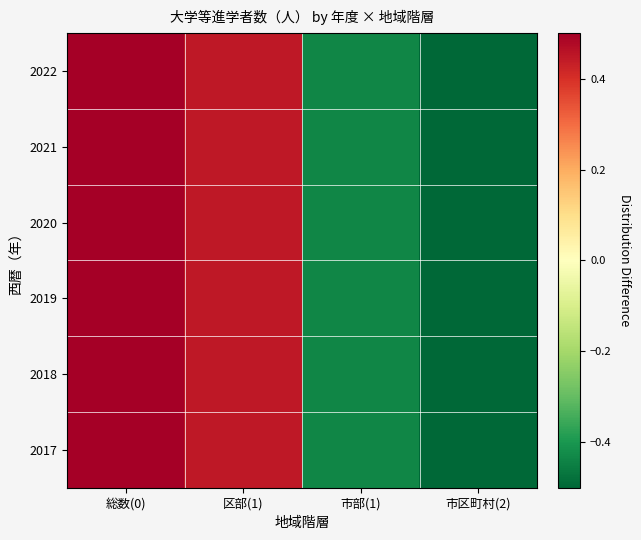

At how many categories does at least one series exceed 0?

2